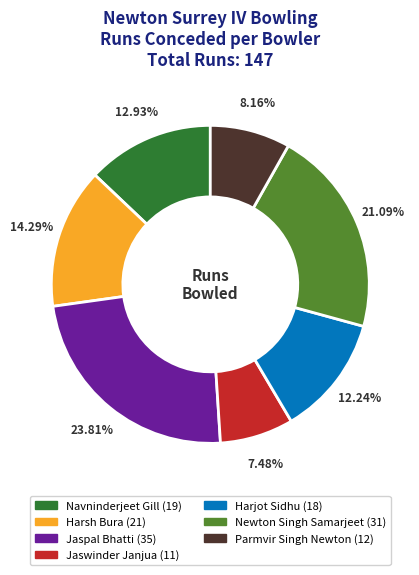

Is there any slice that represents more than half of the pie?

No